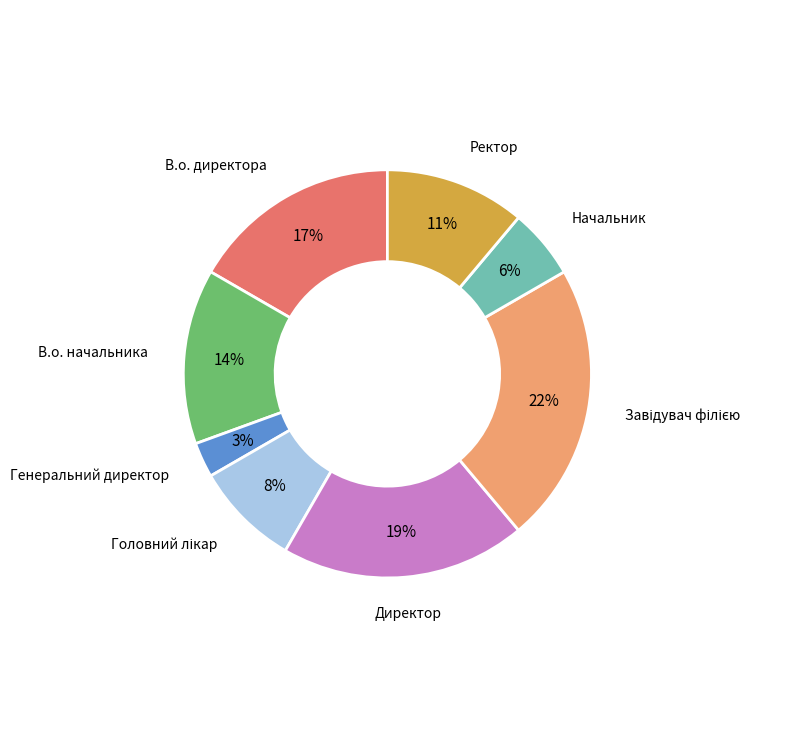

How many slices are in this pie chart?

8